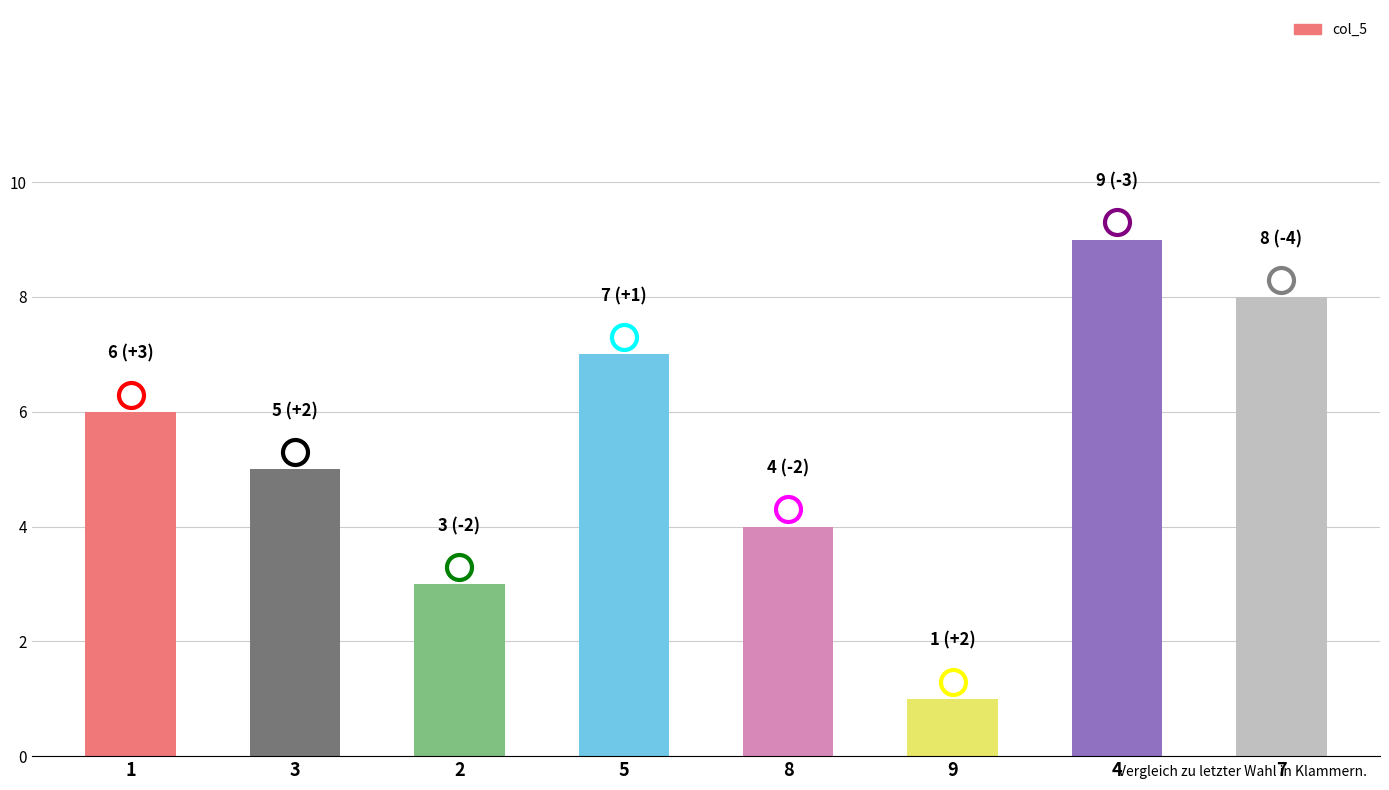

True or false: the data shows 11 at 5.

False